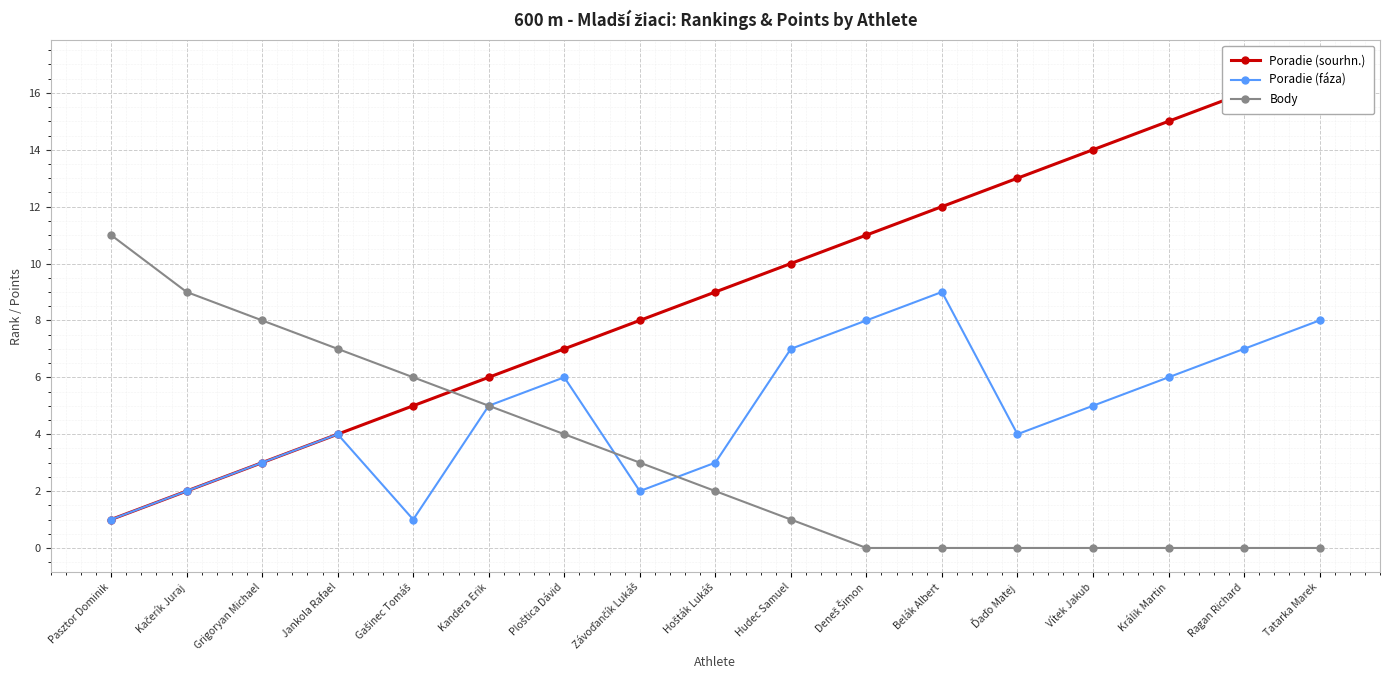

What is the difference between the Poradie (fáza) values at Ploštica Dávid and Jankola Rafael?

2